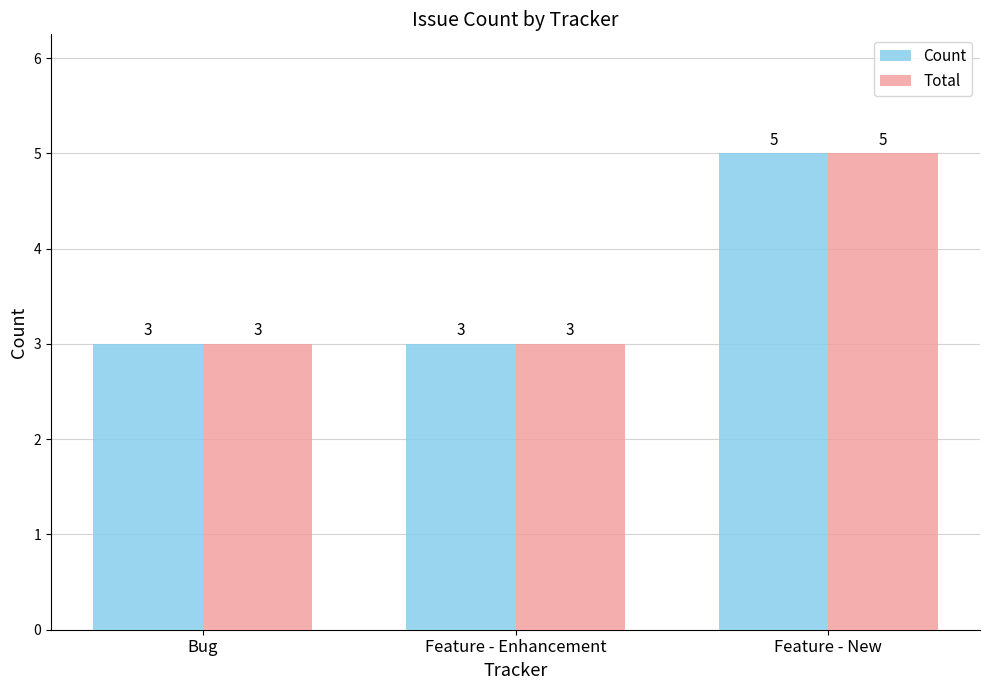

Which category has the highest value in the Total series?

Feature - New